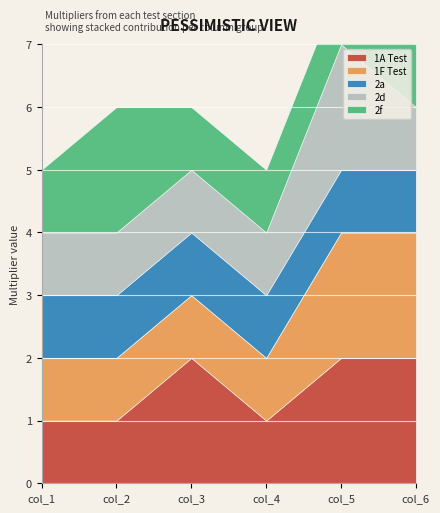

Which series changed the most between col_1 and col_5?

1A Test